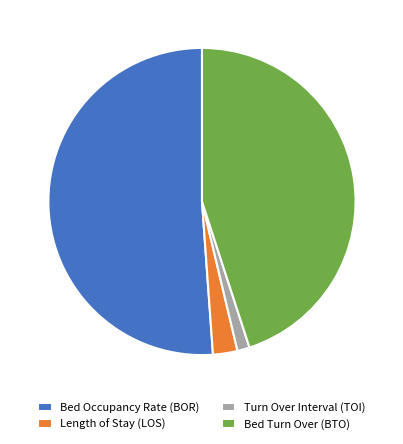

Do Bed Occupancy Rate (BOR) and Bed Turn Over (BTO) together represent more than half of the pie?

Yes